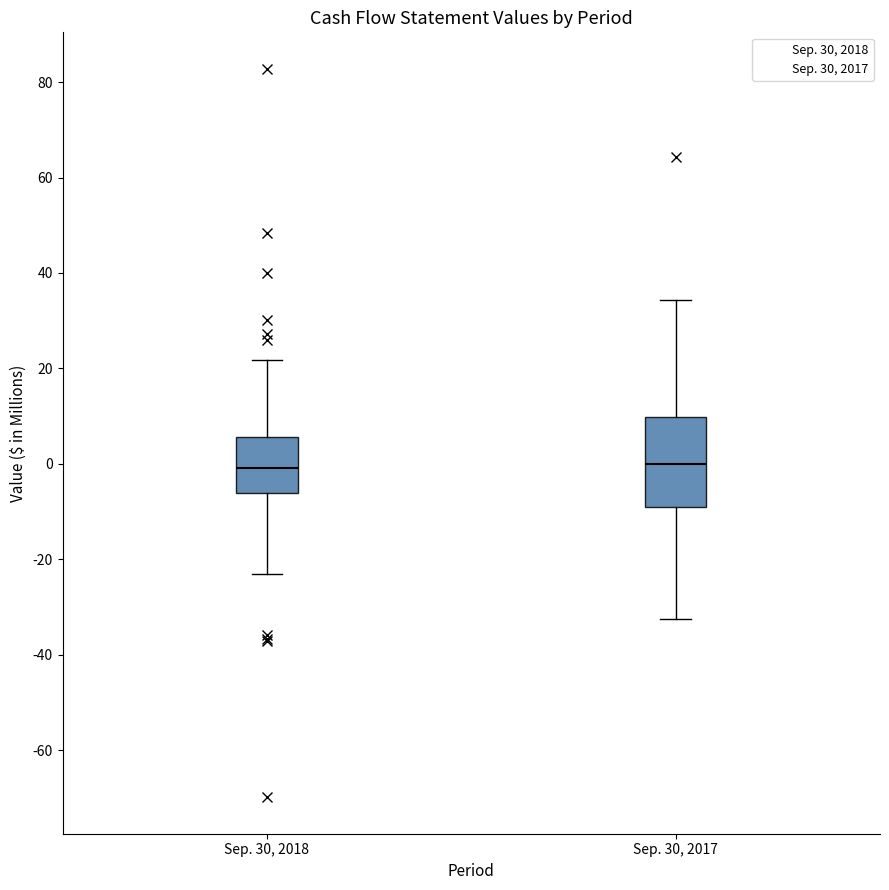

Reading left to right, transcribe this box plot: for each box, give where its median line is, the range the box spans, and where its two whiskers end, as read against the y-axis. The values are not printed on the chart, so give them approximately, as read against the axis.

Sep. 30, 2018: median 0, box -6 to 6, whiskers -24 to 22
Sep. 30, 2017: median 0, box -10 to 10, whiskers -32 to 34